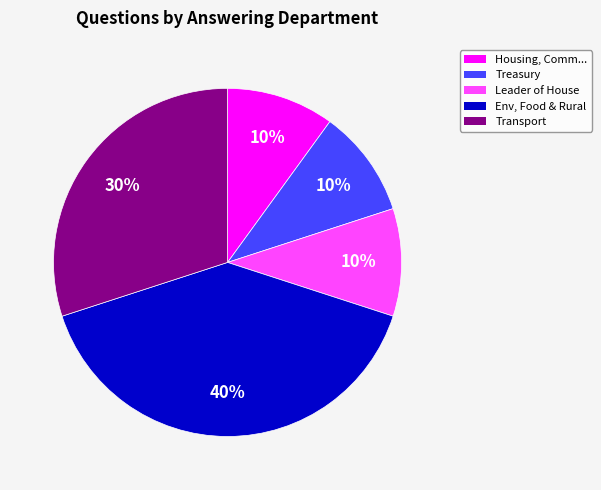

To the nearest percent, what is the difference between the largest and smallest slice percentages?

30%